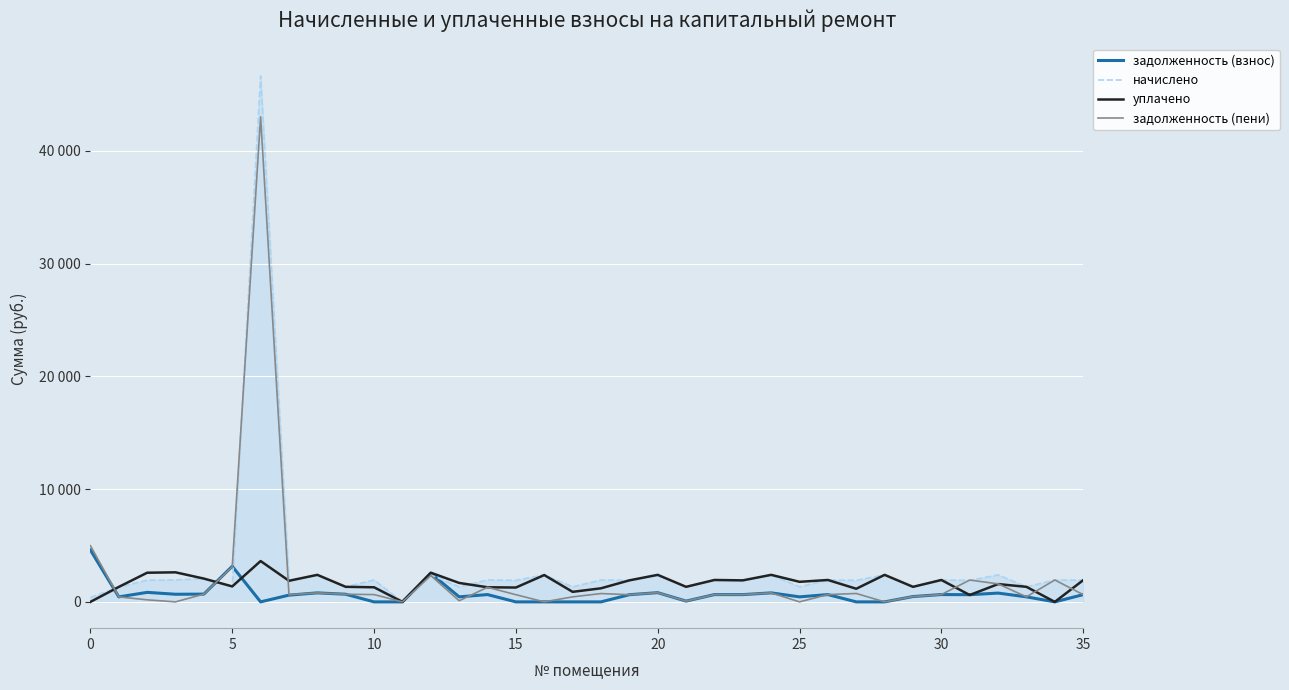

Does the chart display data point markers on the line(s)?

No